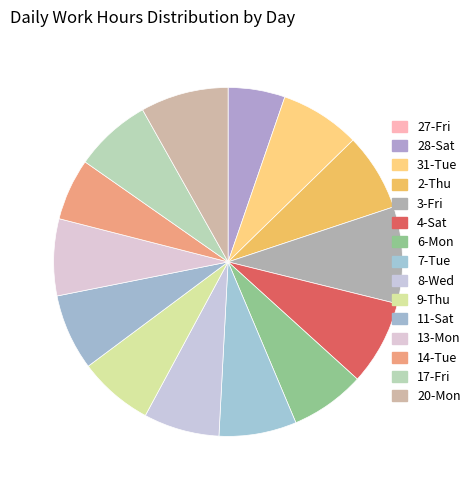

To the nearest percent, what is the average slice percentage?

7%